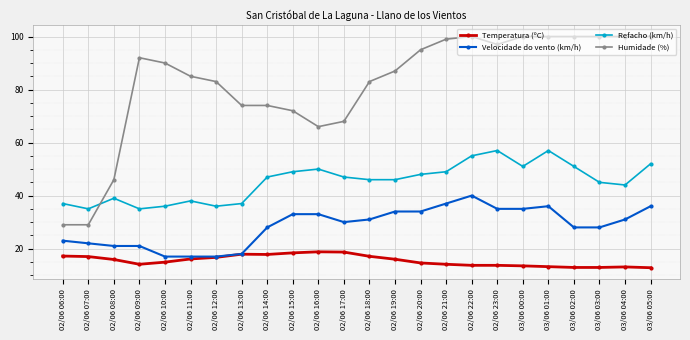

Which series has the widest spread of values?

Humidade (%)